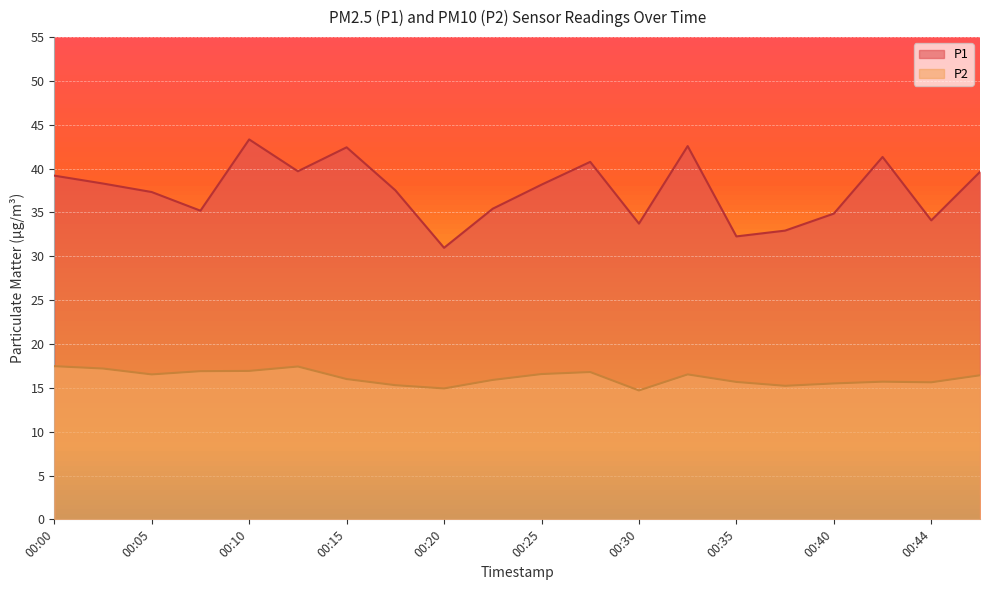

What are all the series names shown in the legend?

P1, P2